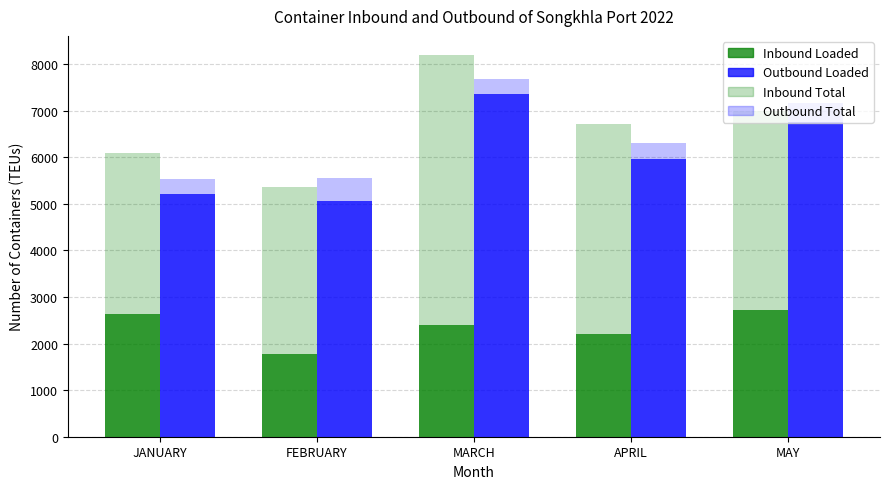

Which has a higher value, MARCH or FEBRUARY?

MARCH